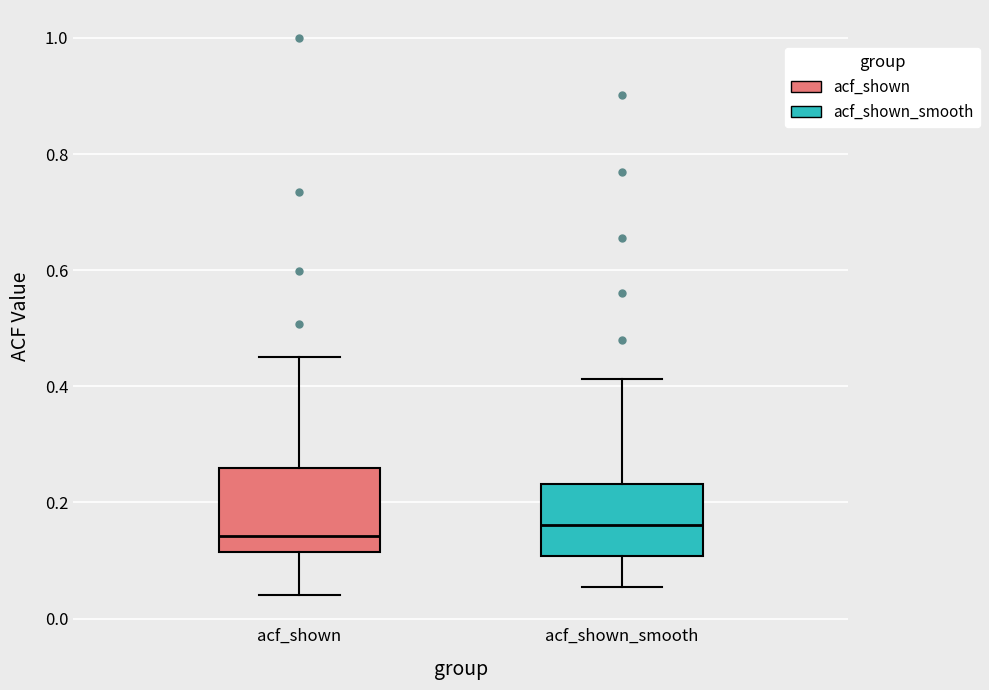

Reading left to right, read every box against the y-axis: the position of its median line, the range the box covers, and the ends of its whiskers. The values are not printed on the chart, so give them approximately, as read against the axis.

acf_shown: median 0.14, box 0.12 to 0.26, whiskers 0.04 to 0.46
acf_shown_smooth: median 0.16, box 0.10 to 0.24, whiskers 0.06 to 0.42